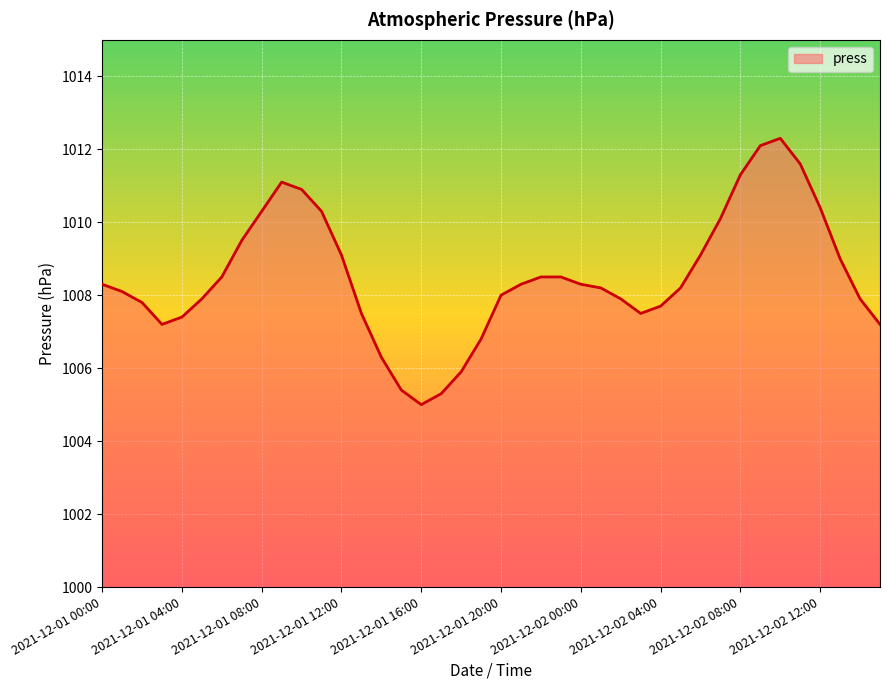

How many lines are shown in the chart?

1